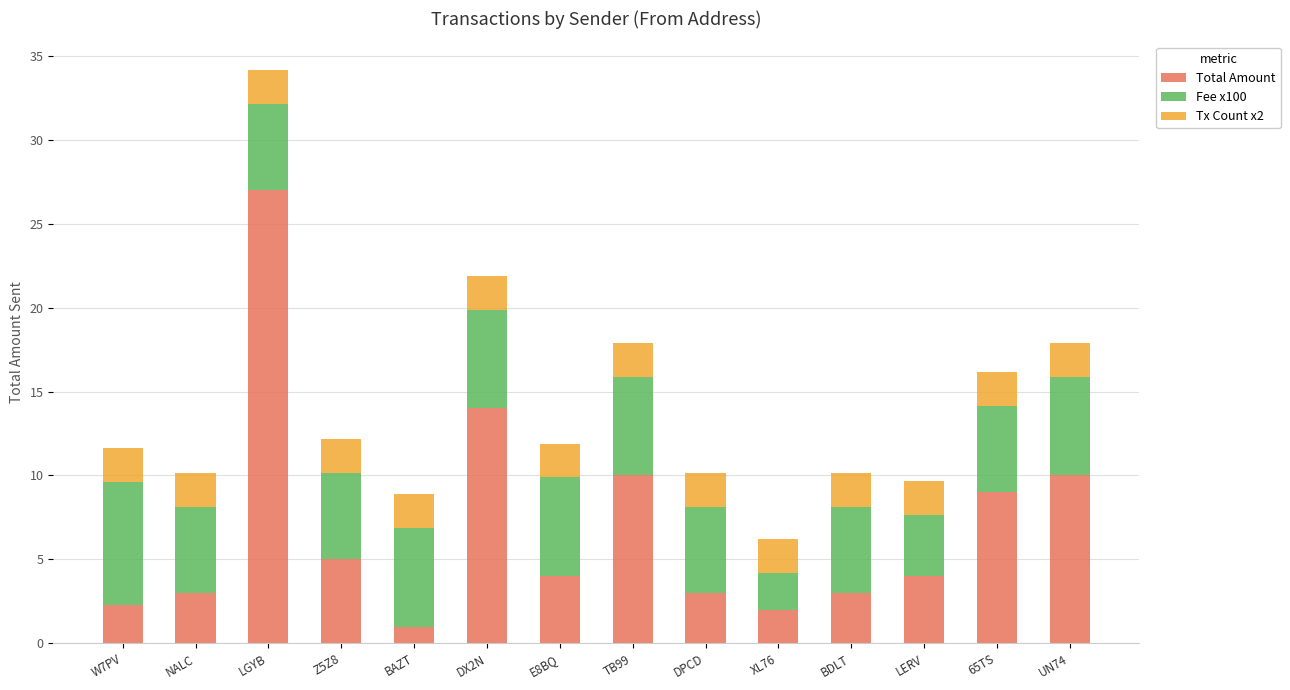

What is the total value across all series at BDLT?

10.1